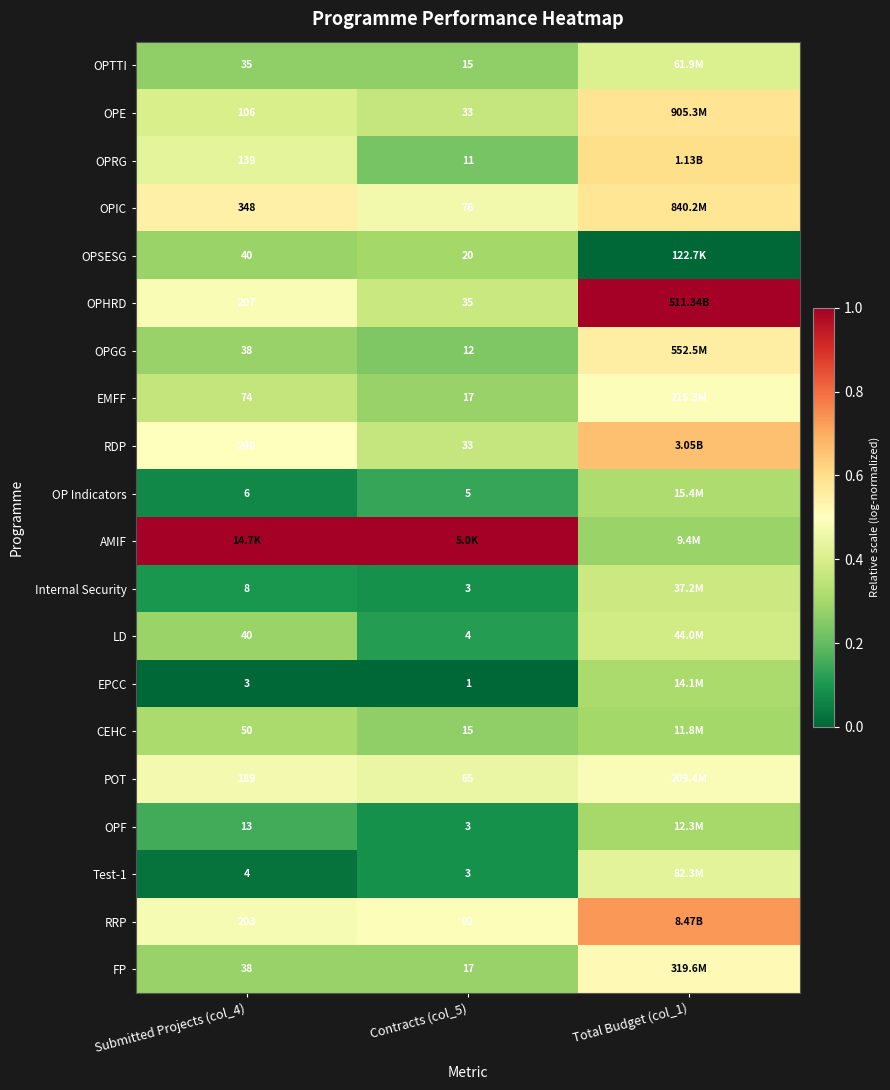

At which category is the sum across all series the highest?

Total Budget (col_1)